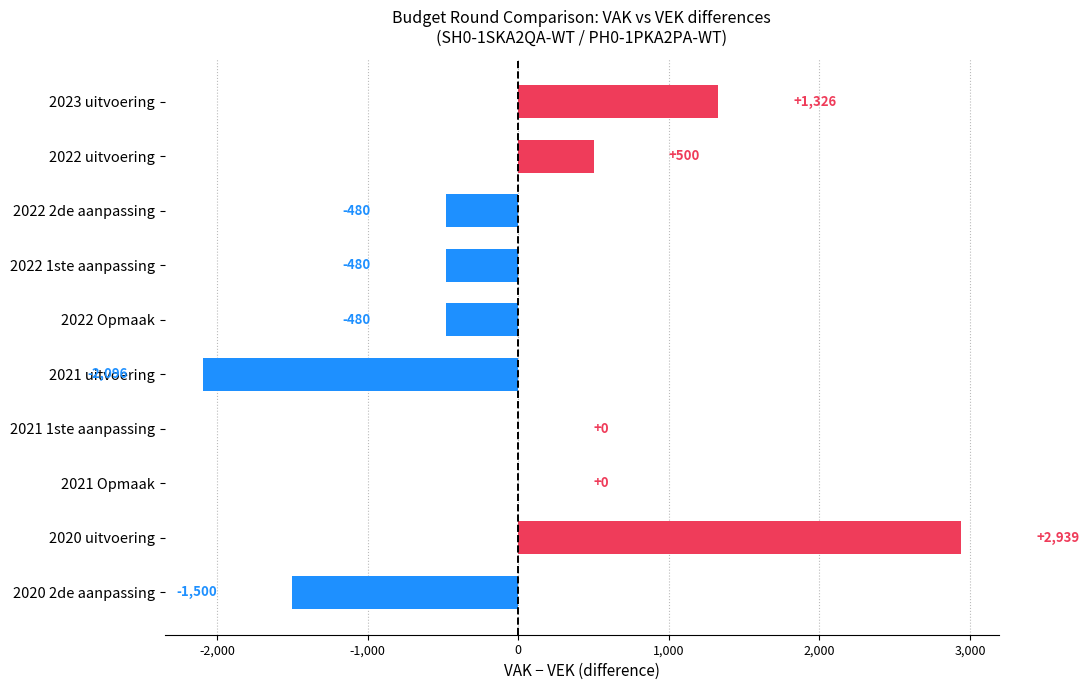

The chart shows a value of -859 at 2022 1ste aanpassing. True or false?

False